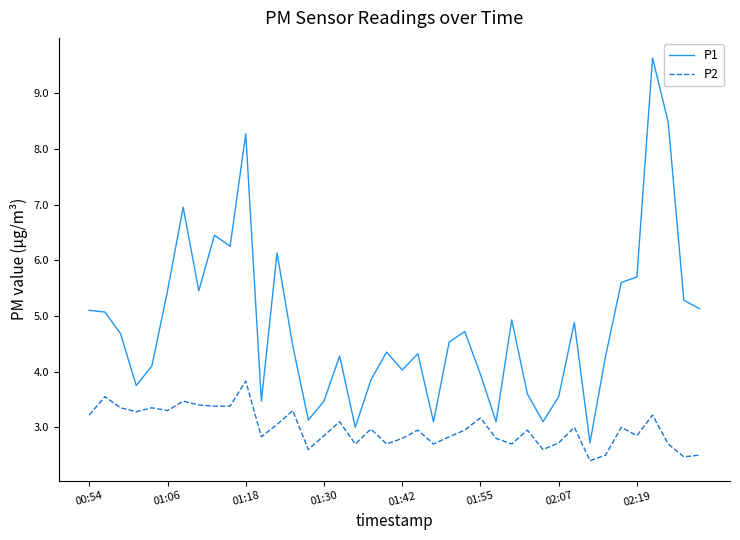

What is the maximum value shown in the chart?

9.6